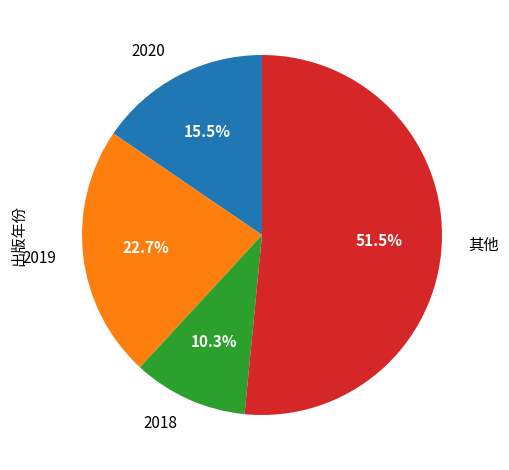

Count the number of slices in the pie.

4